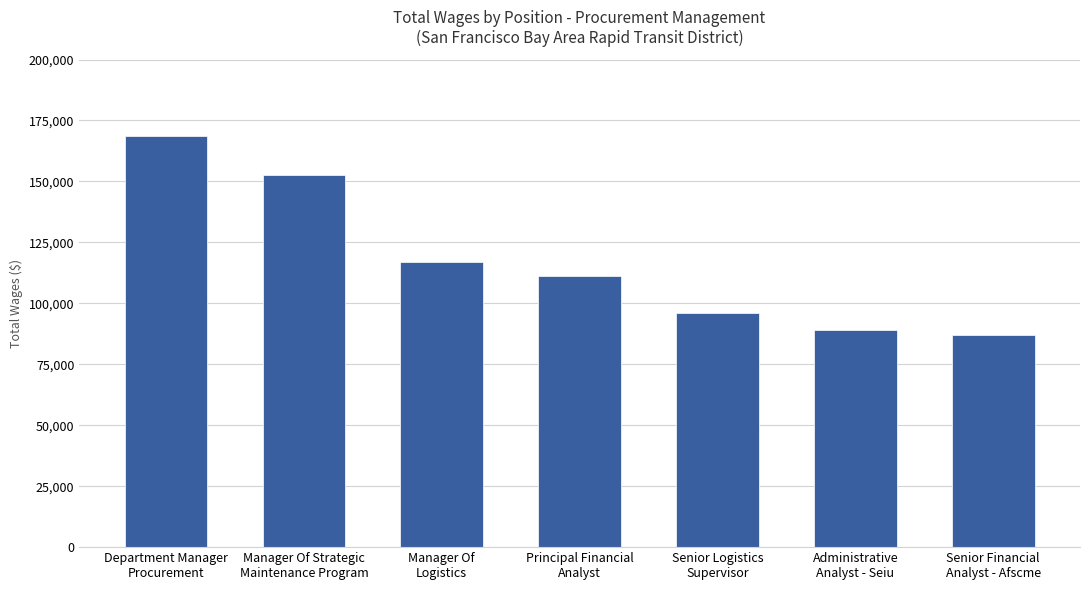

Count the number of data series in this chart.

1